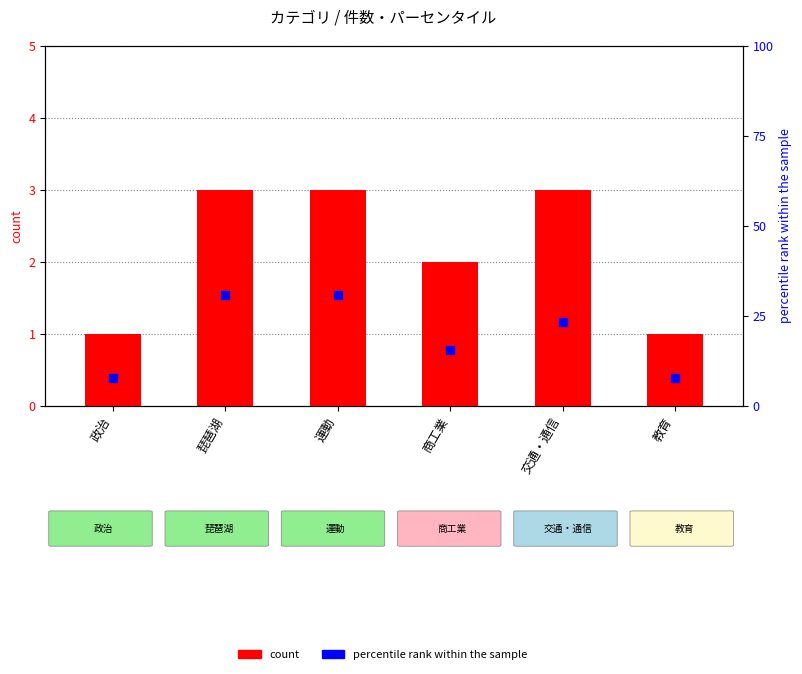

At which category is the sum across all series the highest?

琵琶湖